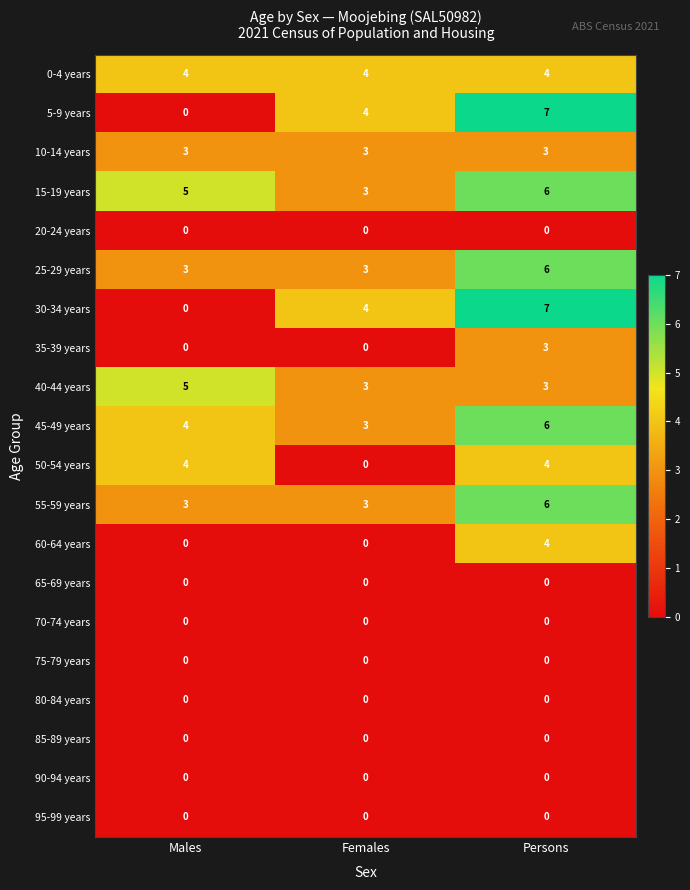

What is the spread (max minus min) of values at Persons?

7